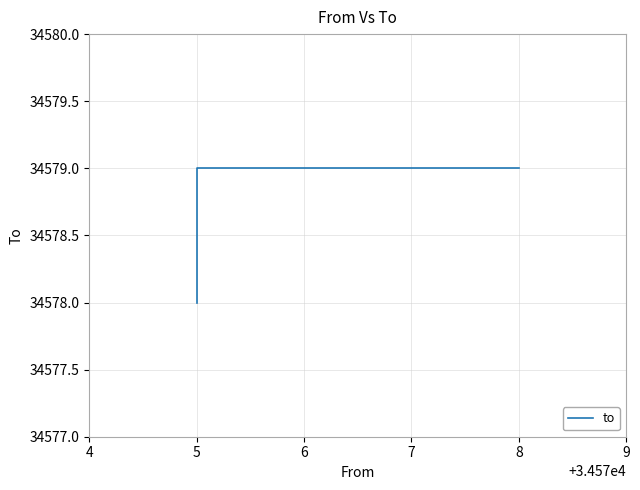

What is the value of the 2nd point from the left?

34579